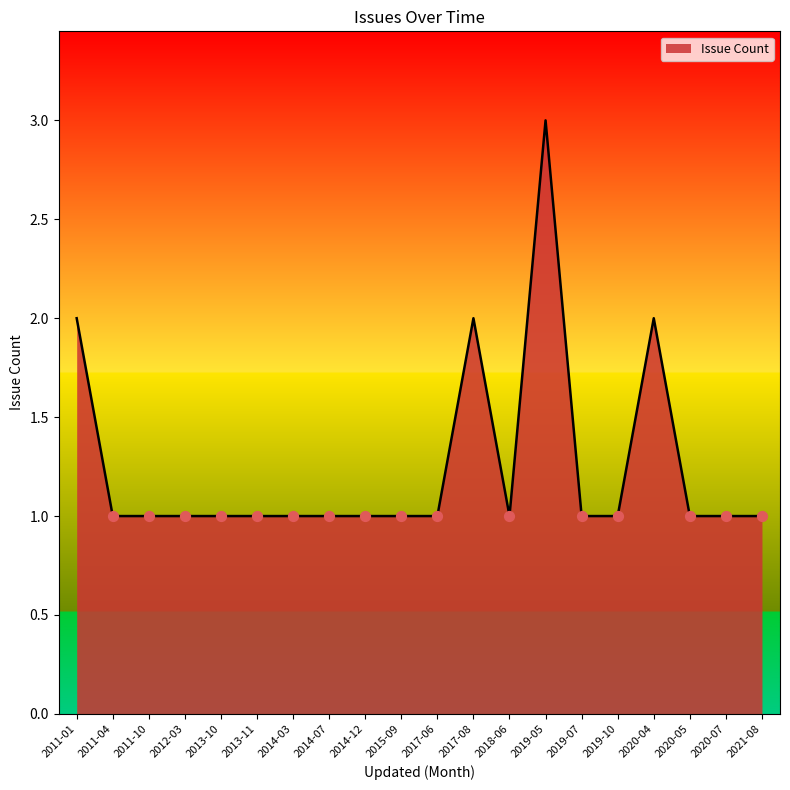

Approximately how many times larger is the value at 2013-11 compared to 2020-04?

0.5